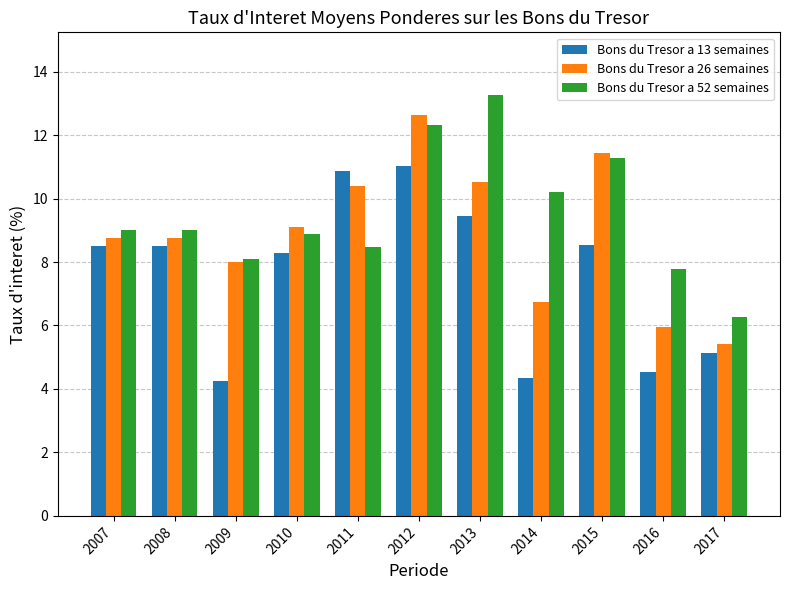

What is the value of the Bons du Tresor a 13 semaines bar at the 7th from the left?

9.4